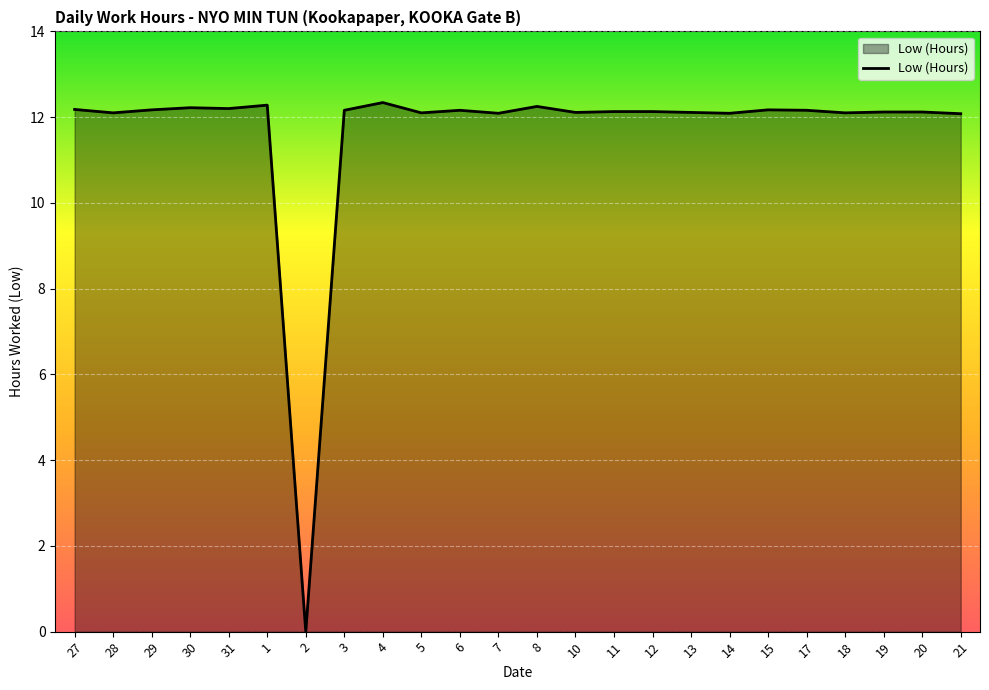

At which category does the chart reach its minimum across all series?

2